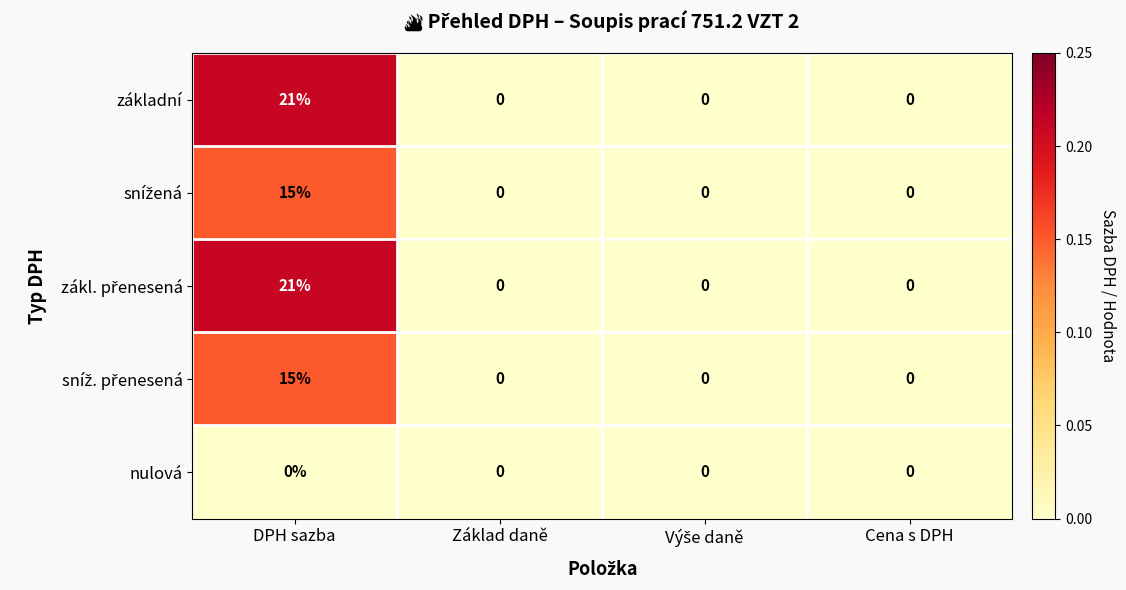

The základní series shows 0 at Cena s DPH. True or false?

True